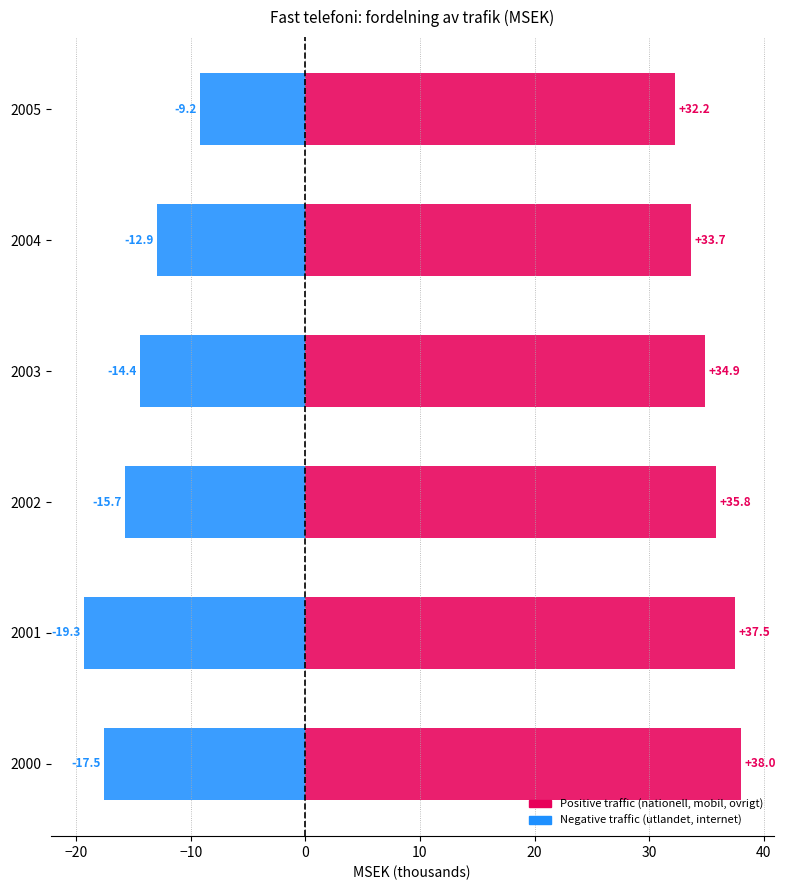

At how many categories does at least one series exceed -5?

6